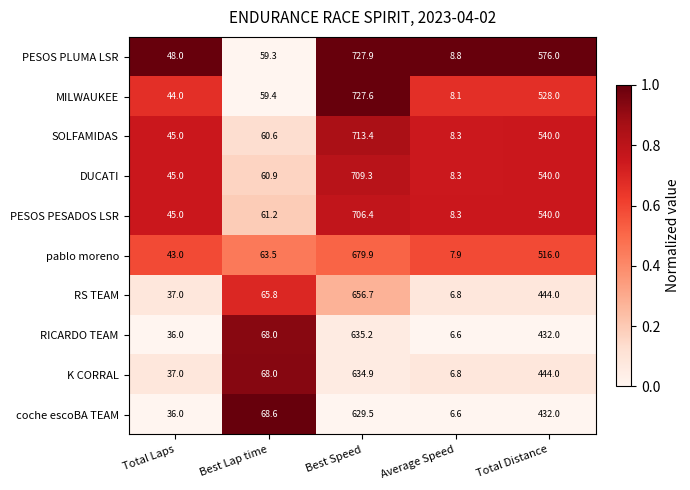

Which label corresponds to the smallest value in the chart?

Average Speed